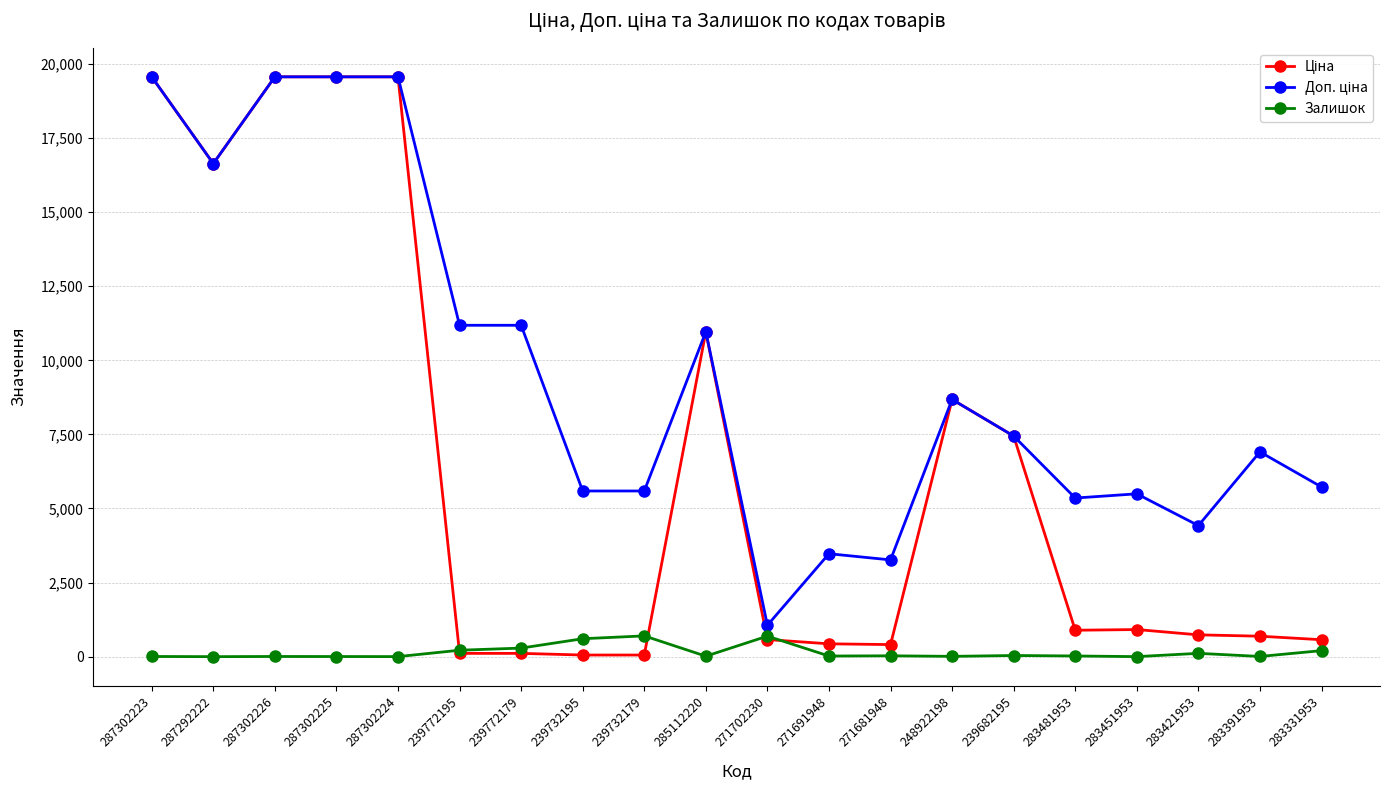

At how many categories does at least one series exceed 4933?

16